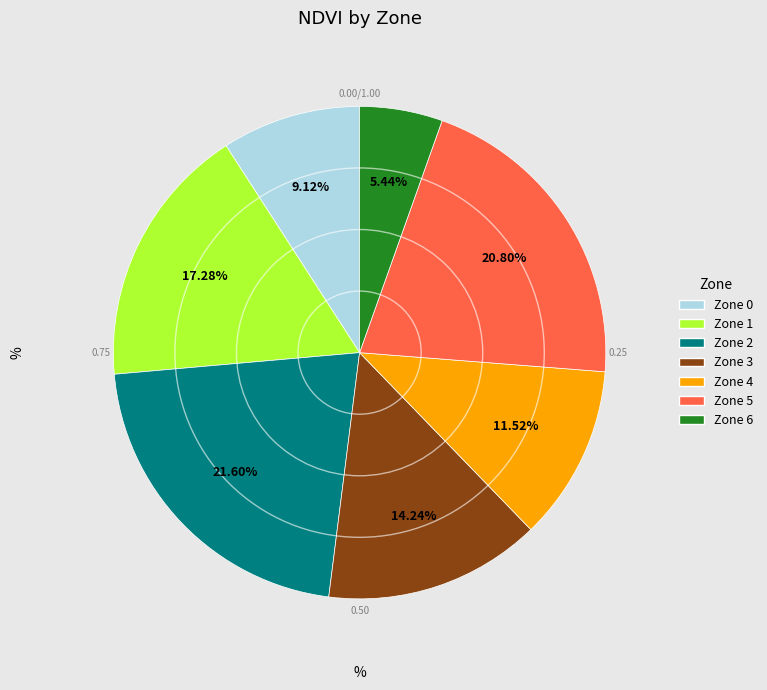

To the nearest percent, what is the combined percentage of Zone 3 and Zone 6?

20%